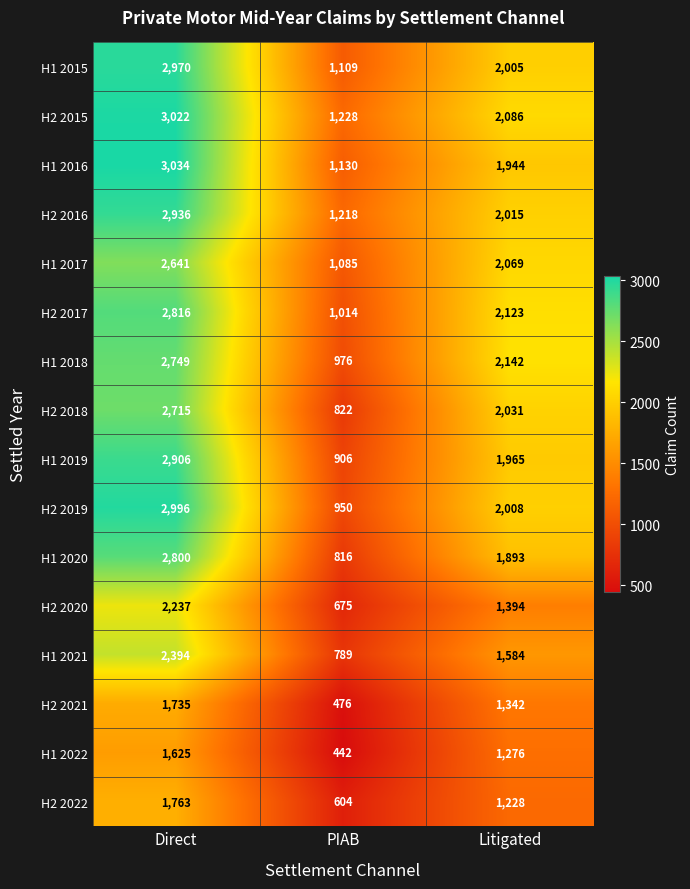

Rank the series by their maximum value, from lowest to highest.

H1 2022, H2 2021, H2 2022, H2 2020, H1 2021, H1 2017, H2 2018, H1 2018, H1 2020, H2 2017, H1 2019, H2 2016, H1 2015, H2 2019, H2 2015, H1 2016